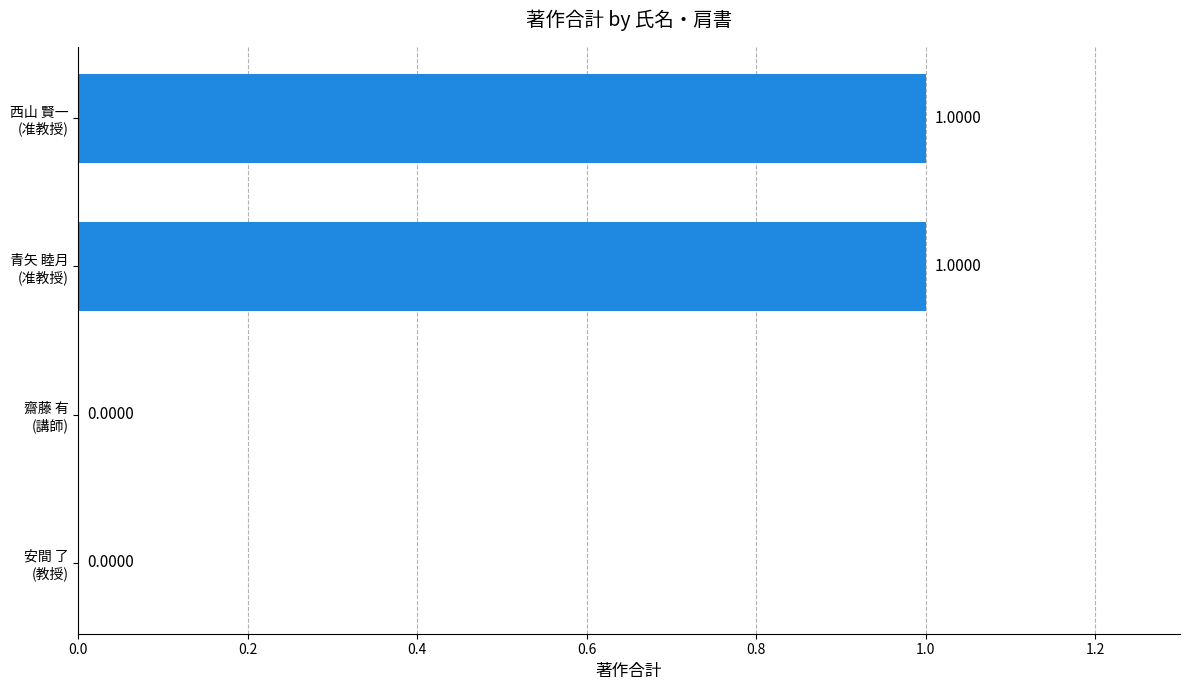

Are the bars horizontal?

Yes